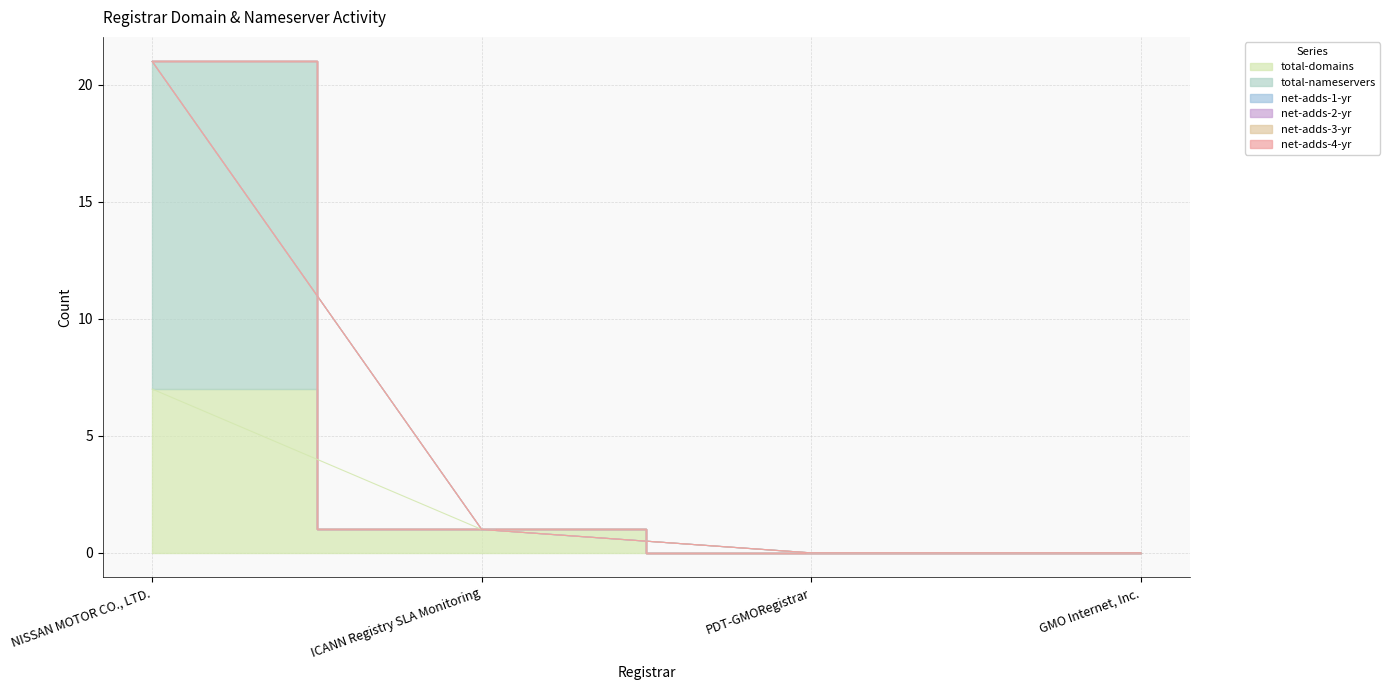

Reading left to right, list all the values displayed in this chart.

total-domains: NISSAN MOTOR CO., LTD.=7	ICANN Registry SLA Monitoring=1	PDT-GMORegistrar=0	GMO Internet, Inc.=0
total-nameservers: NISSAN MOTOR CO., LTD.=14	ICANN Registry SLA Monitoring=0	PDT-GMORegistrar=0	GMO Internet, Inc.=0
net-adds-1-yr: NISSAN MOTOR CO., LTD.=0	ICANN Registry SLA Monitoring=0	PDT-GMORegistrar=0	GMO Internet, Inc.=0
net-adds-2-yr: NISSAN MOTOR CO., LTD.=0	ICANN Registry SLA Monitoring=0	PDT-GMORegistrar=0	GMO Internet, Inc.=0
net-adds-3-yr: NISSAN MOTOR CO., LTD.=0	ICANN Registry SLA Monitoring=0	PDT-GMORegistrar=0	GMO Internet, Inc.=0
net-adds-4-yr: NISSAN MOTOR CO., LTD.=0	ICANN Registry SLA Monitoring=0	PDT-GMORegistrar=0	GMO Internet, Inc.=0